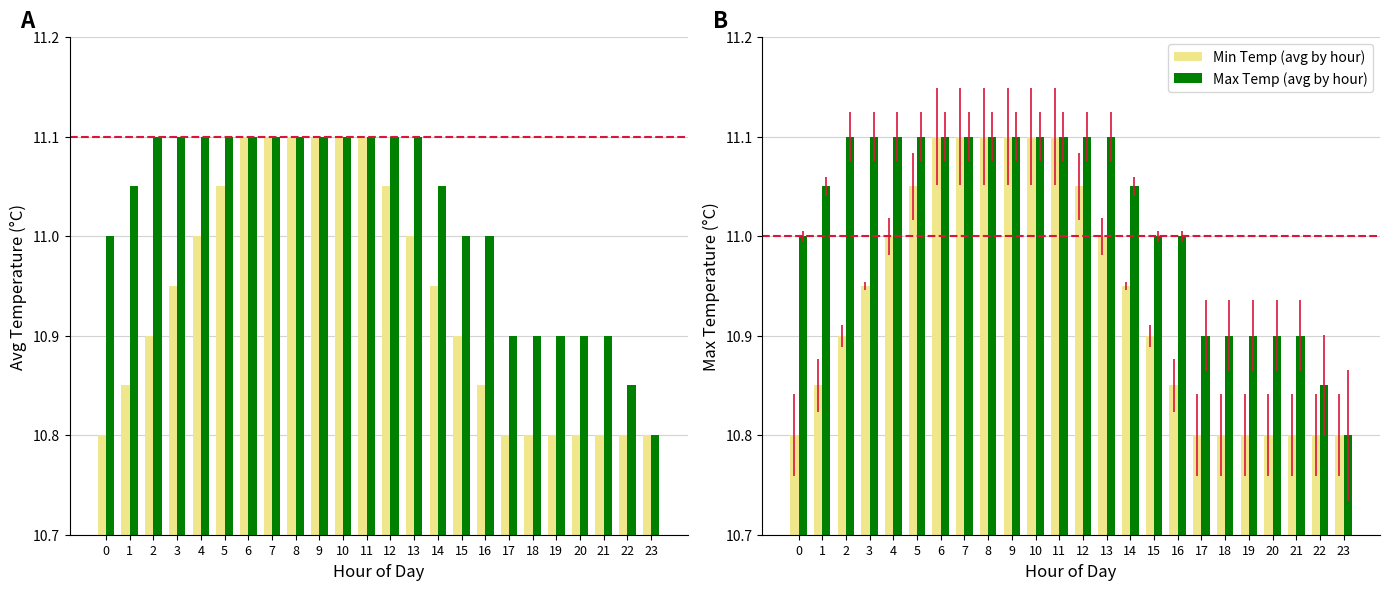

Read the Max Temp (avg by hour) value at 15.

11.0